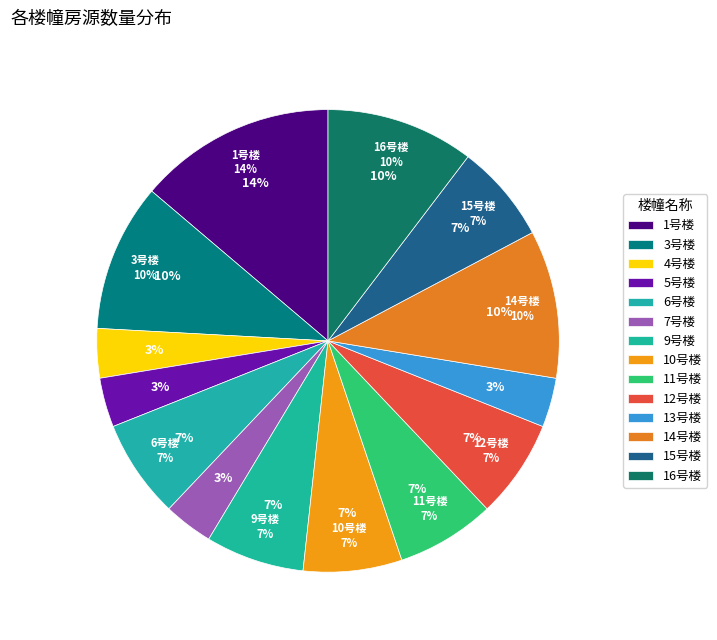

Combined, what portion of the pie is 9号楼 and 3号楼?

17.2%